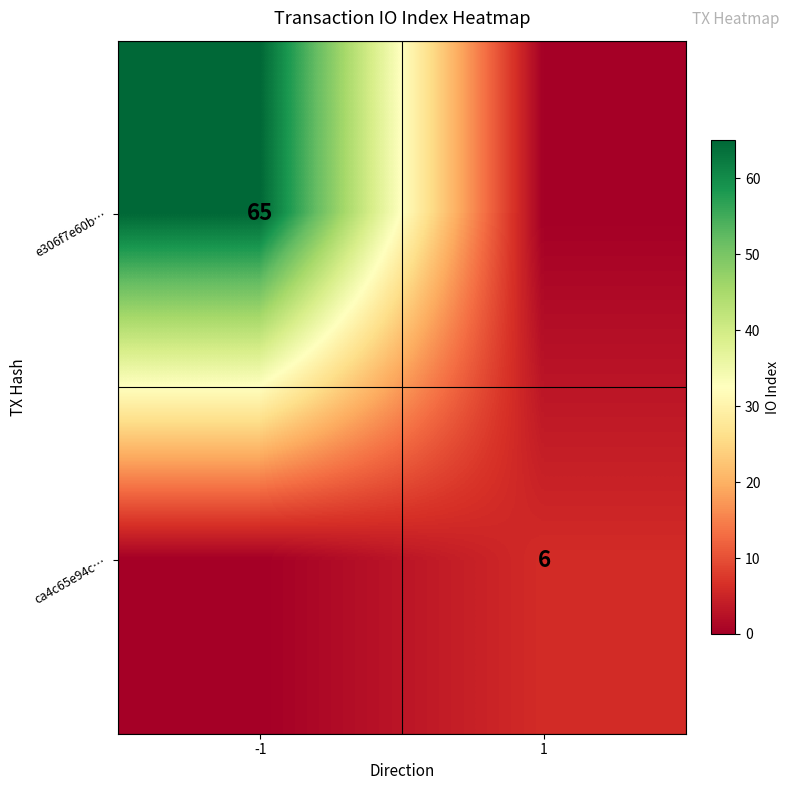

Is the value of e306f7e60b… at -1 greater than the value of ca4c65e94c… at 1?

Yes